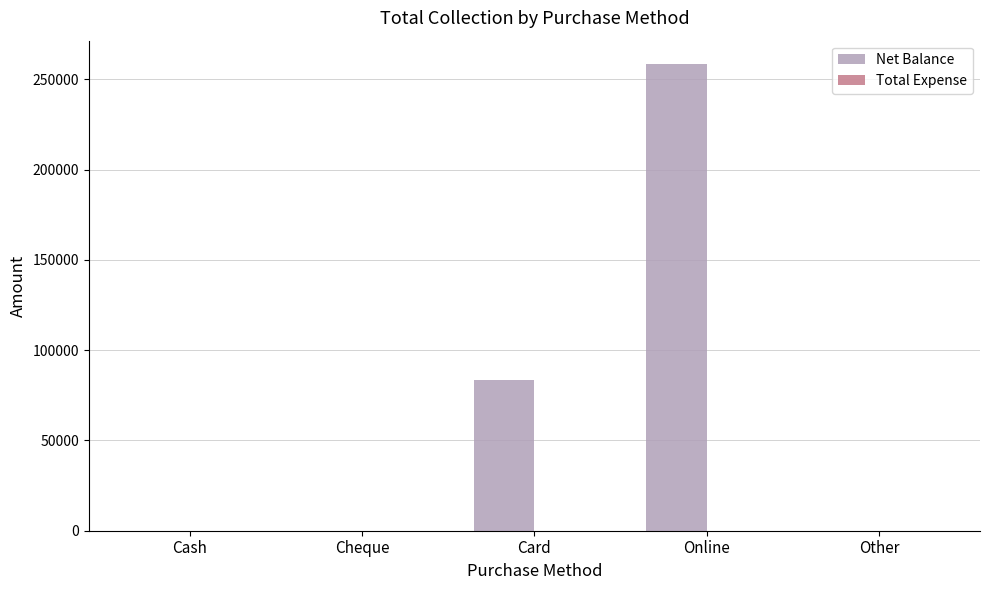

Where is the data nearest to the value 129210?

Card